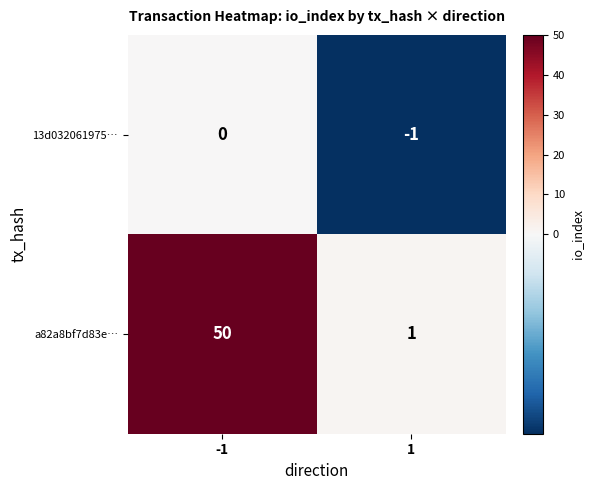

What is the greatest value displayed?

50